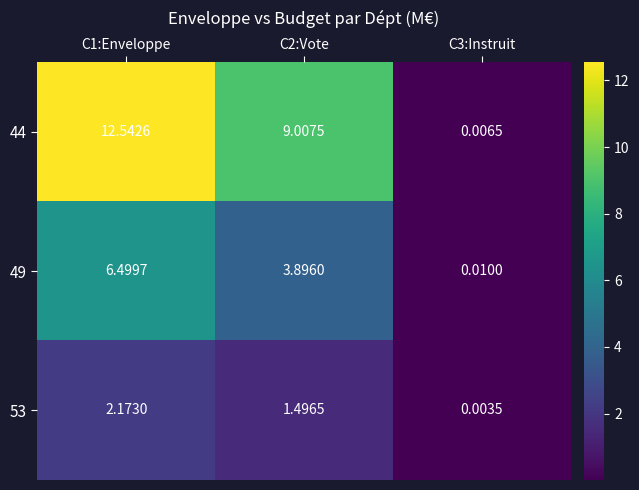

List the series in order of their peak value, lowest first.

53, 49, 44